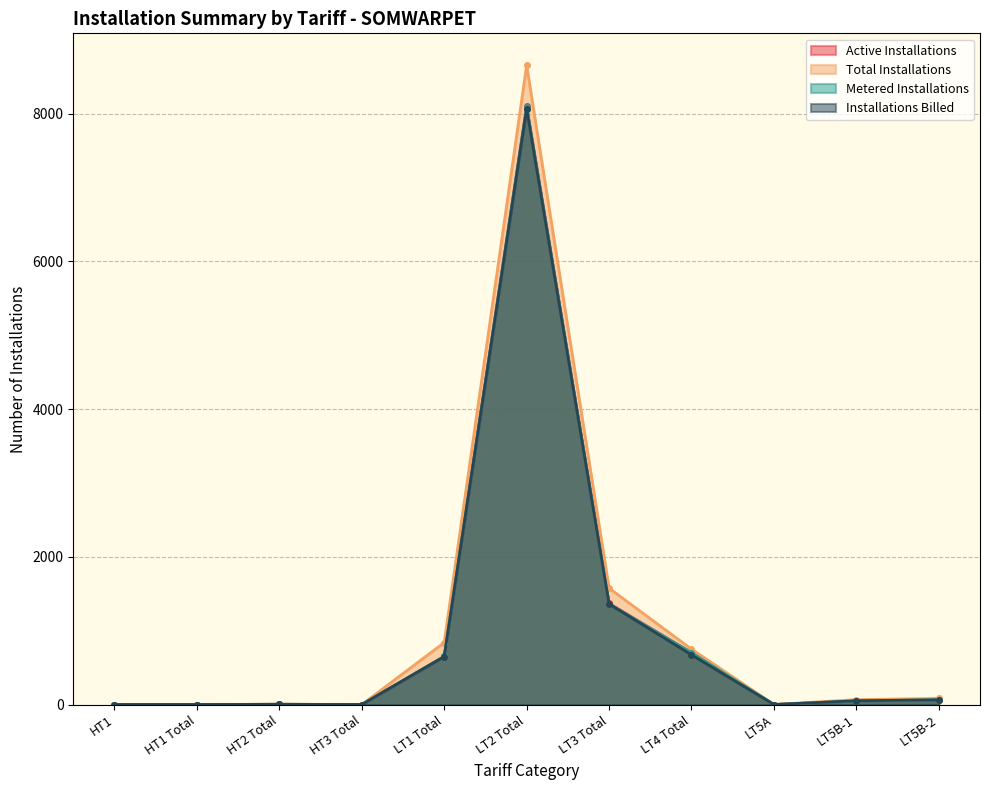

Between HT1 and LT3 Total, which series saw the biggest shift?

Total Installations